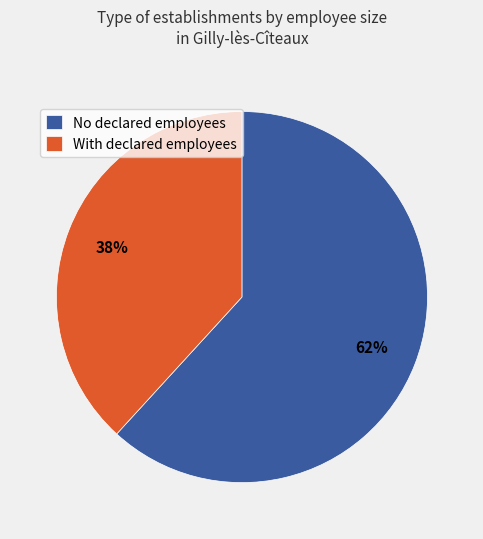

How many slices are in this pie chart?

2